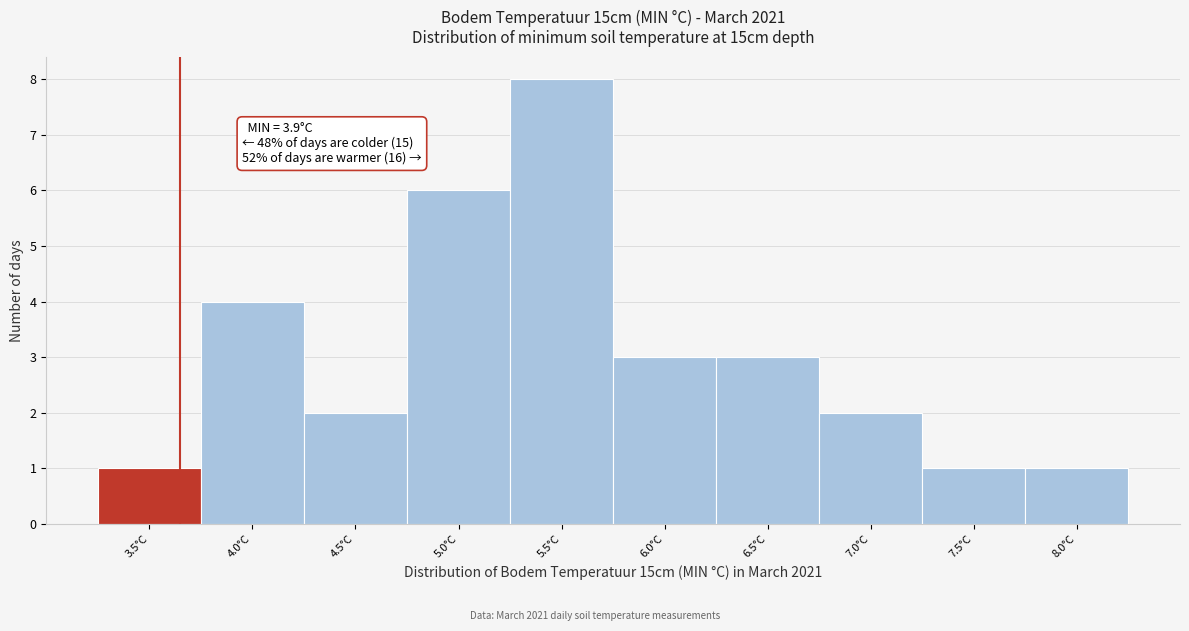

Reading left to right, list all the values displayed in this chart.

3.5°C=1	4.0°C=4	4.5°C=2	5.0°C=6	5.5°C=8	6.0°C=3	6.5°C=3	7.0°C=2	7.5°C=1	8.0°C=1